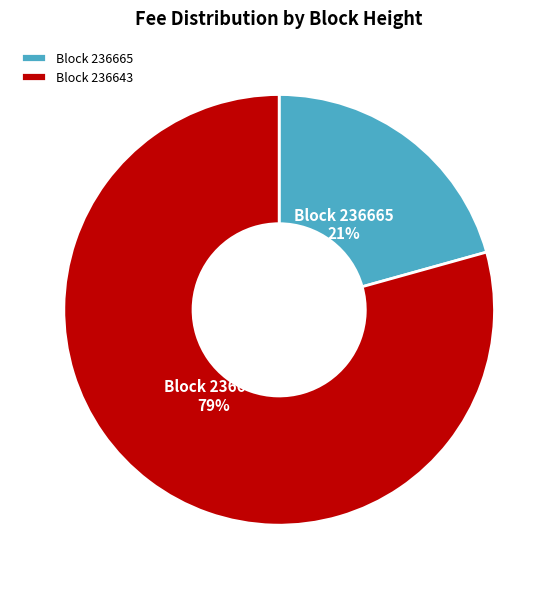

To the nearest percent, what is the combined percentage of Block 236665 and Block 236643?

100%